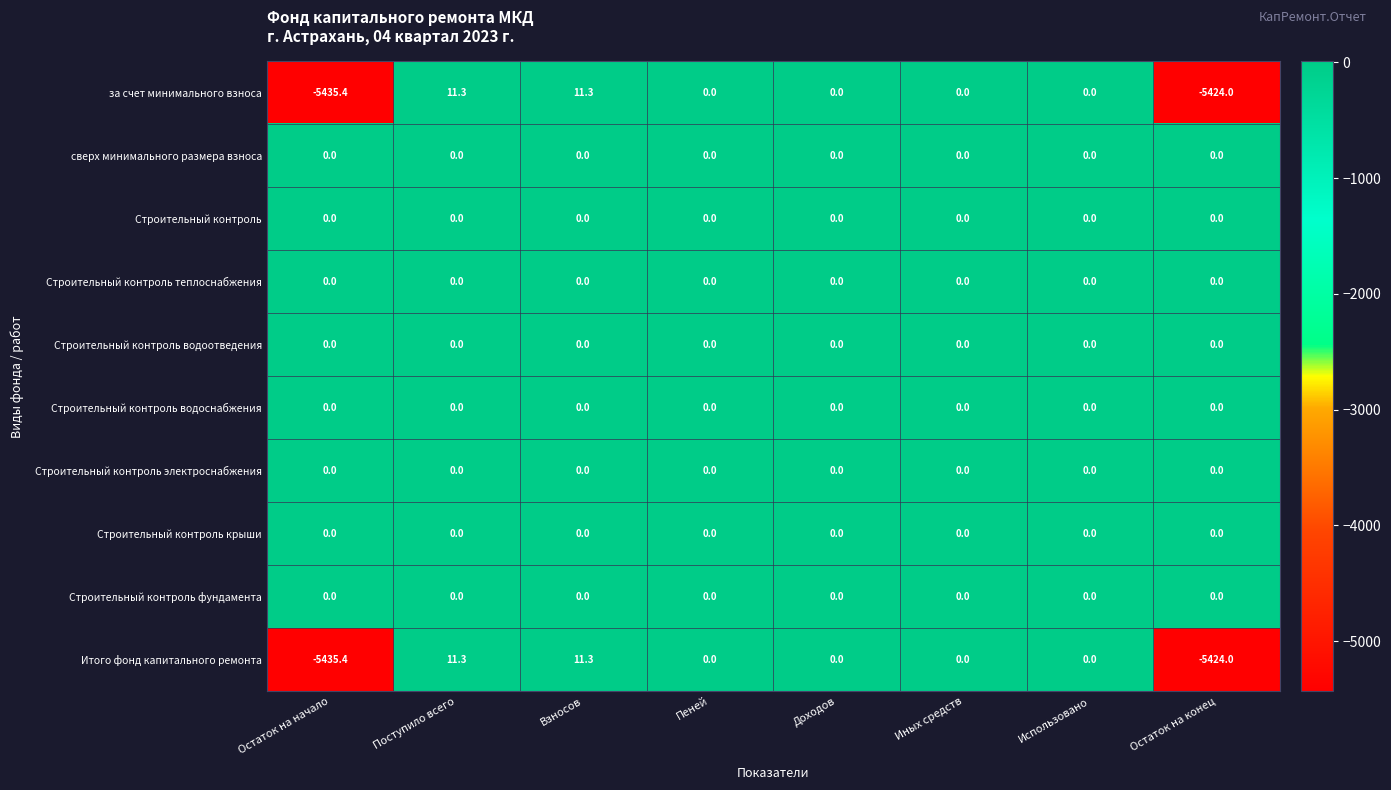

What is the difference between the за счет минимального взноса values at Взносов and Пеней?

11.3